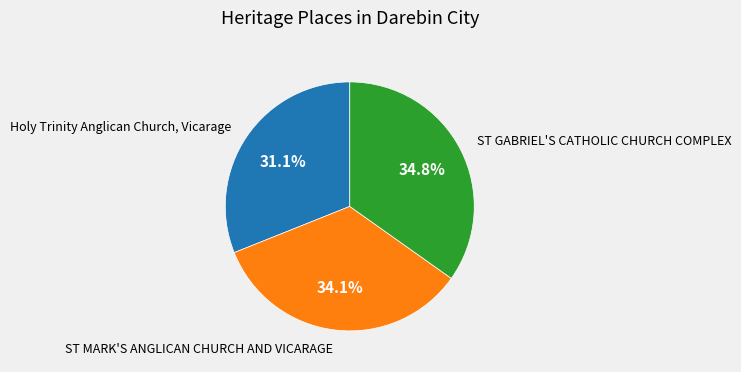

Is there a majority slice in this chart?

No